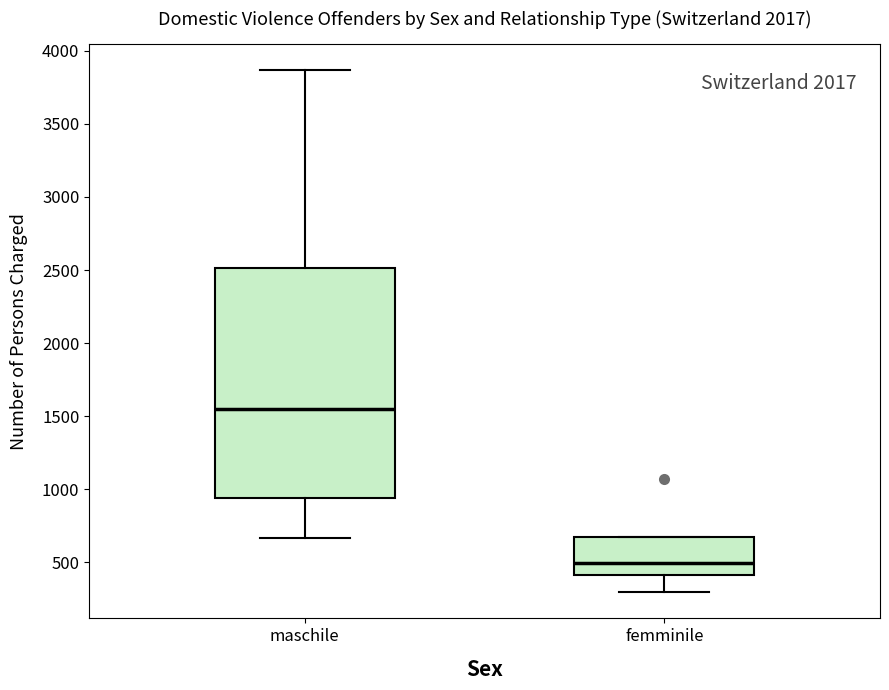

Which box has the lowest median line?

femminile